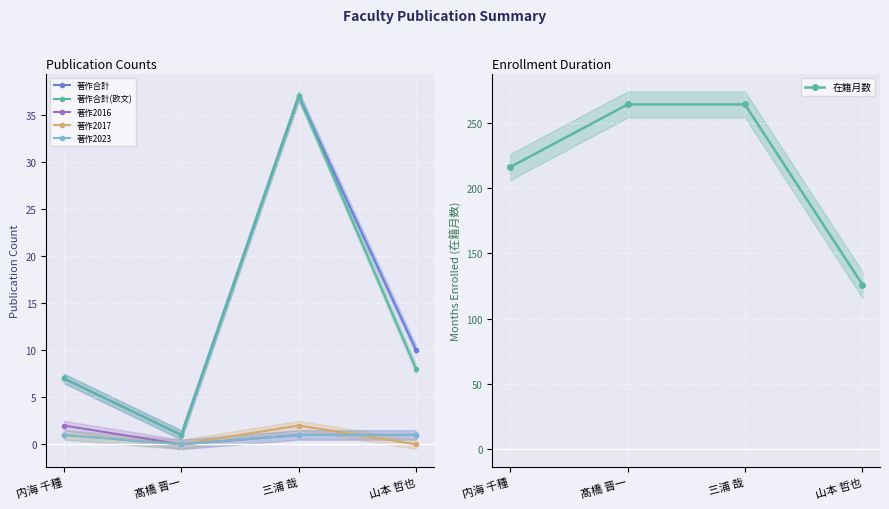

What is the maximum value shown in the chart?

264